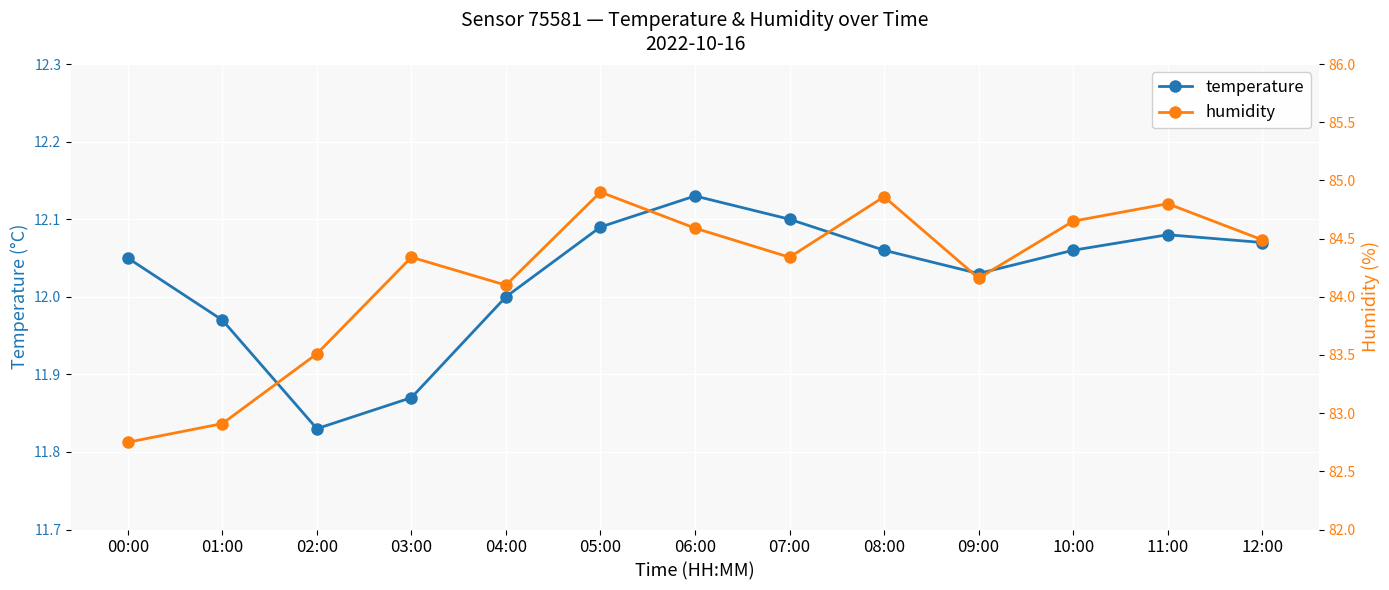

True or false: humidity and temperature cross at least once.

False